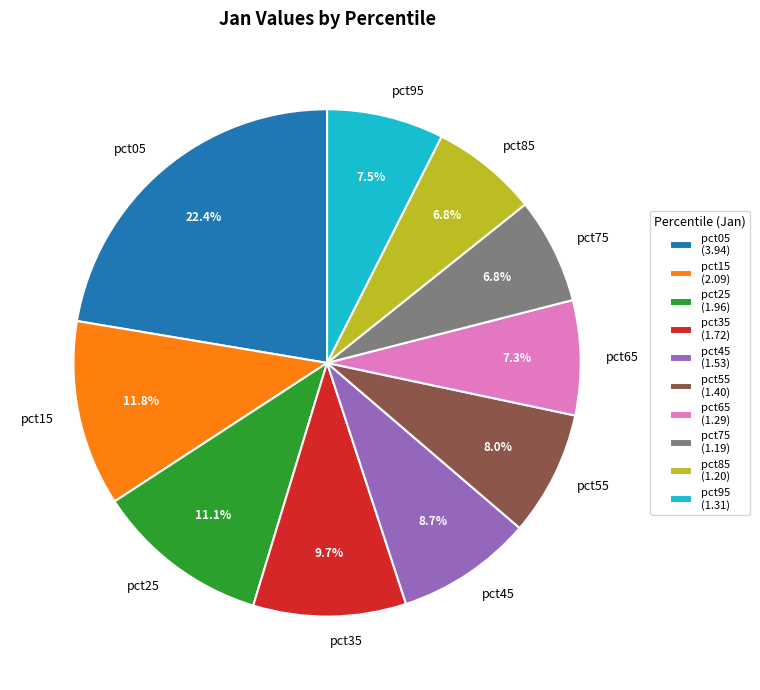

Approximately how many times larger is the value at pct25 compared to pct05?

0.5